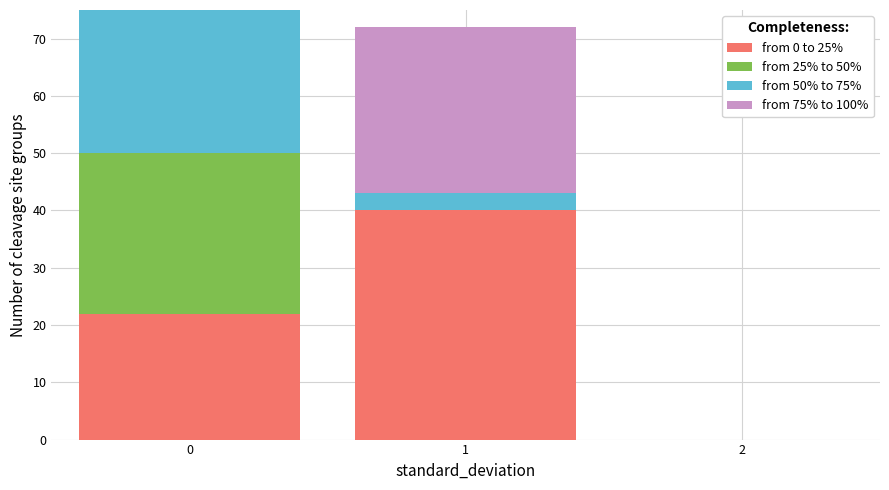

True or false: from 0 to 25% has a value of 22 at 0.

True